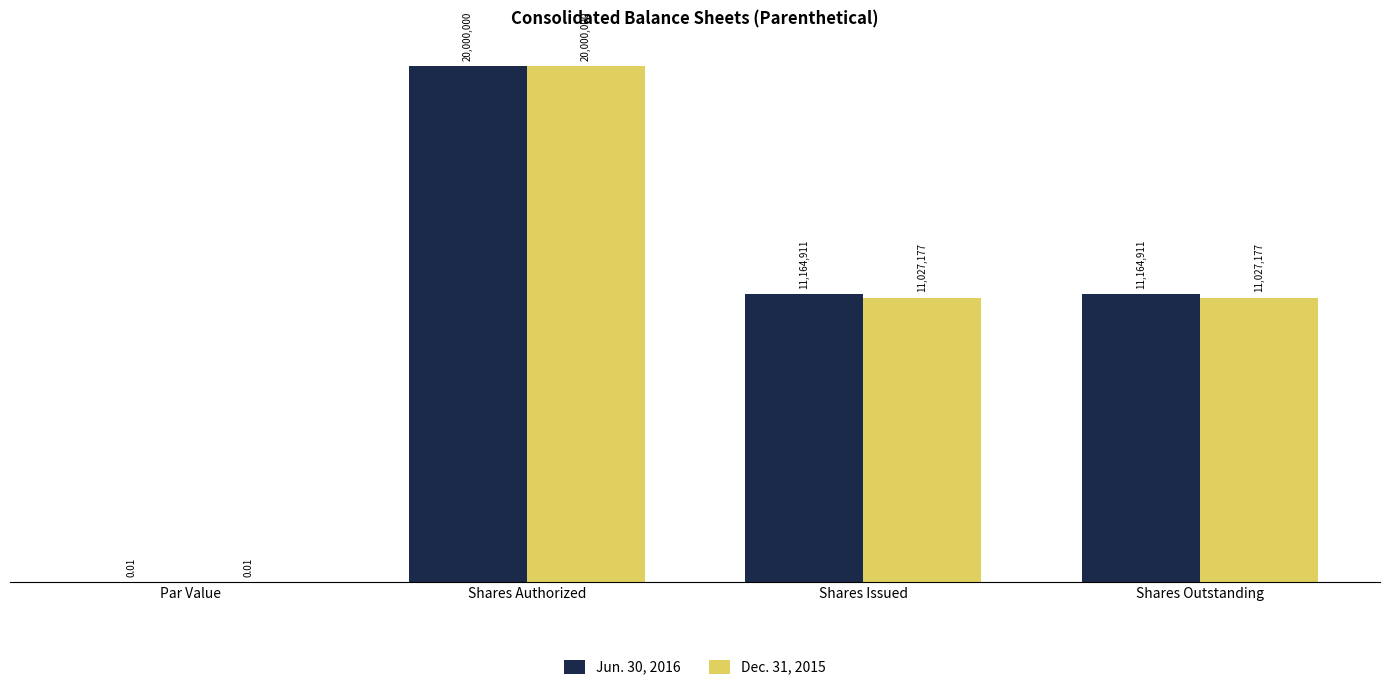

Which category has the highest value across all series?

Shares Authorized